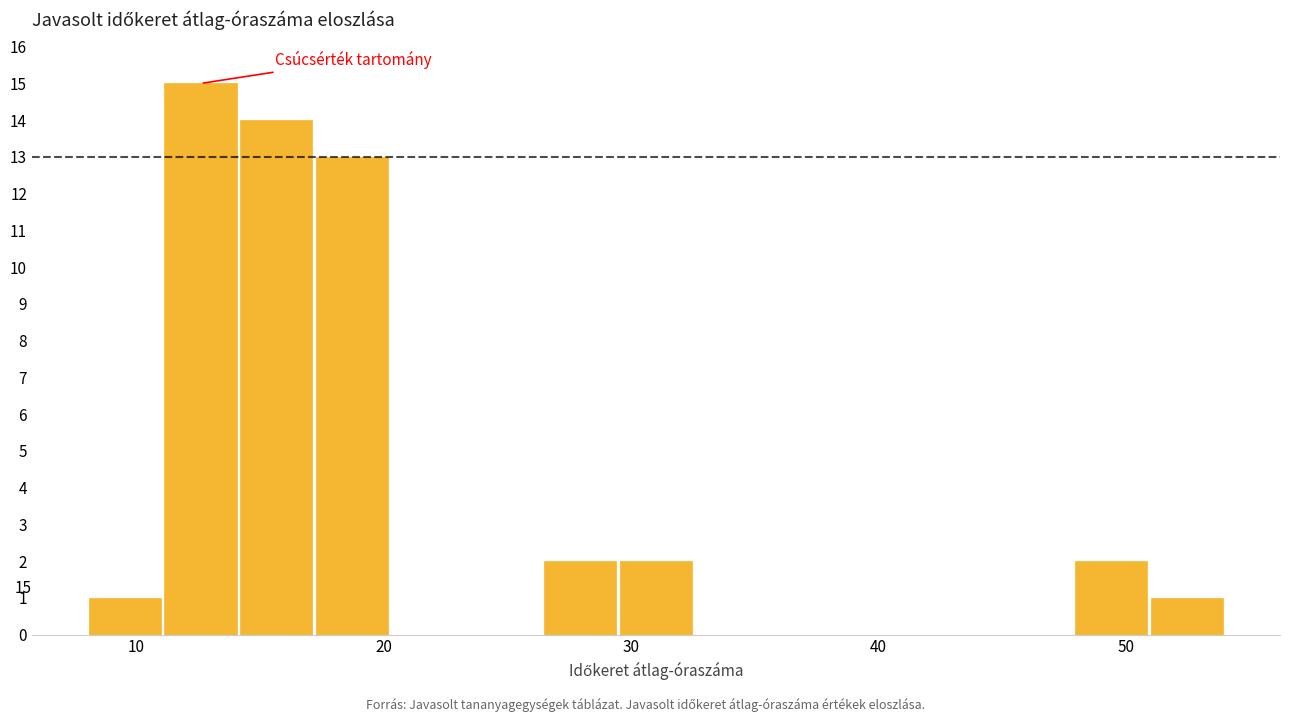

Read against the x-axis, roughly where is the centre of the tallest bar?

13